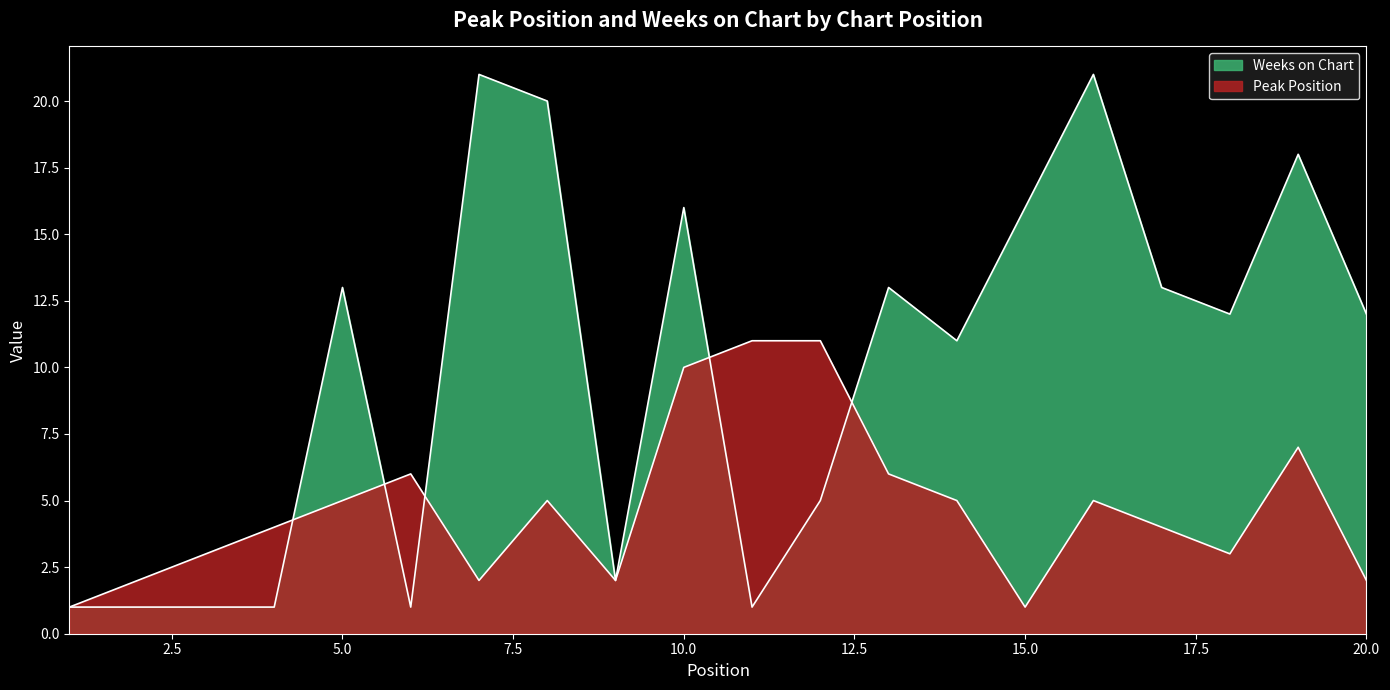

What is the value of the Peak Position point at the 10th from the left?

10